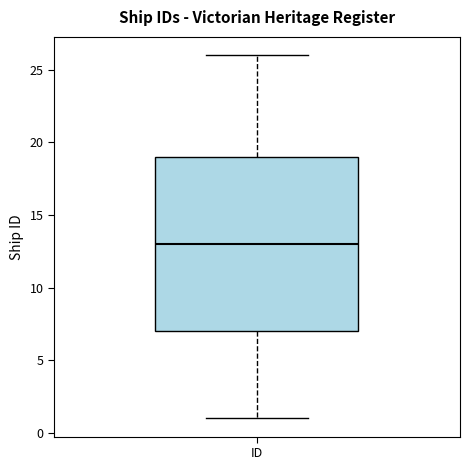

Where does the median line of the box for ID sit on the y-axis? The values are not printed on the chart, so give them approximately, as read against the axis.

13